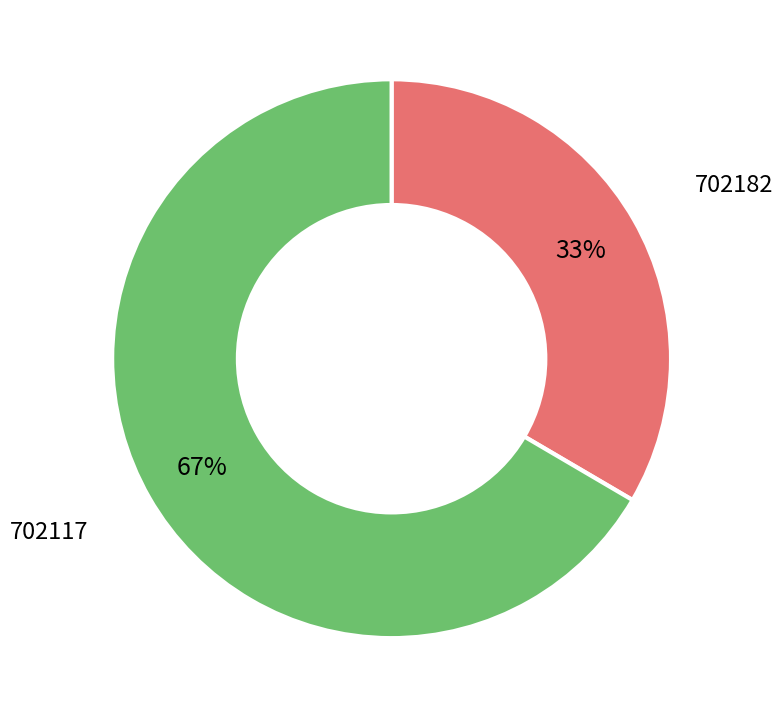

To the nearest percent, what is the combined percentage of 702117 and 702182?

100%